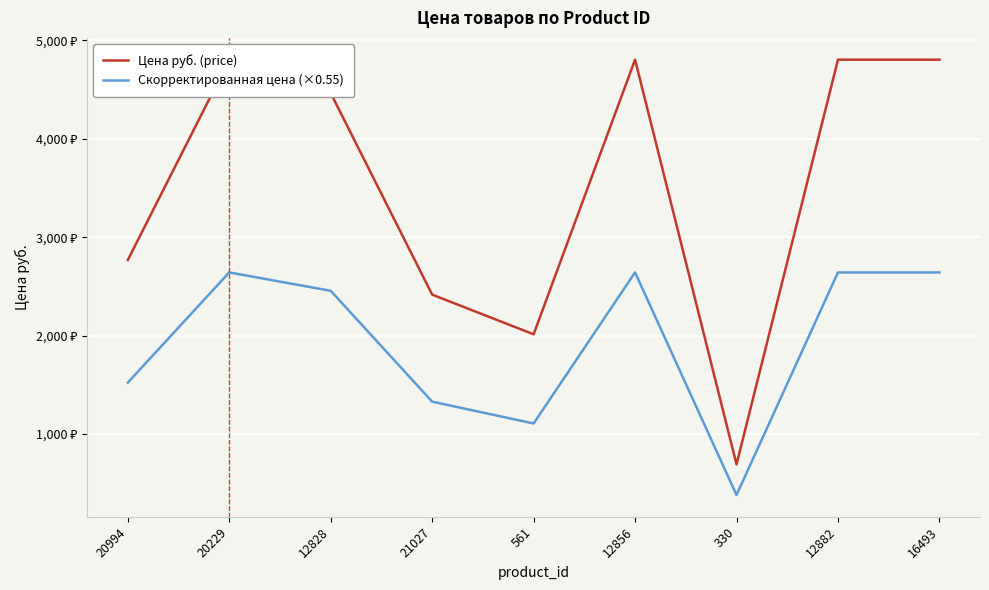

At which label is Скорректированная цена (×0.55) closest to 1511?

20994